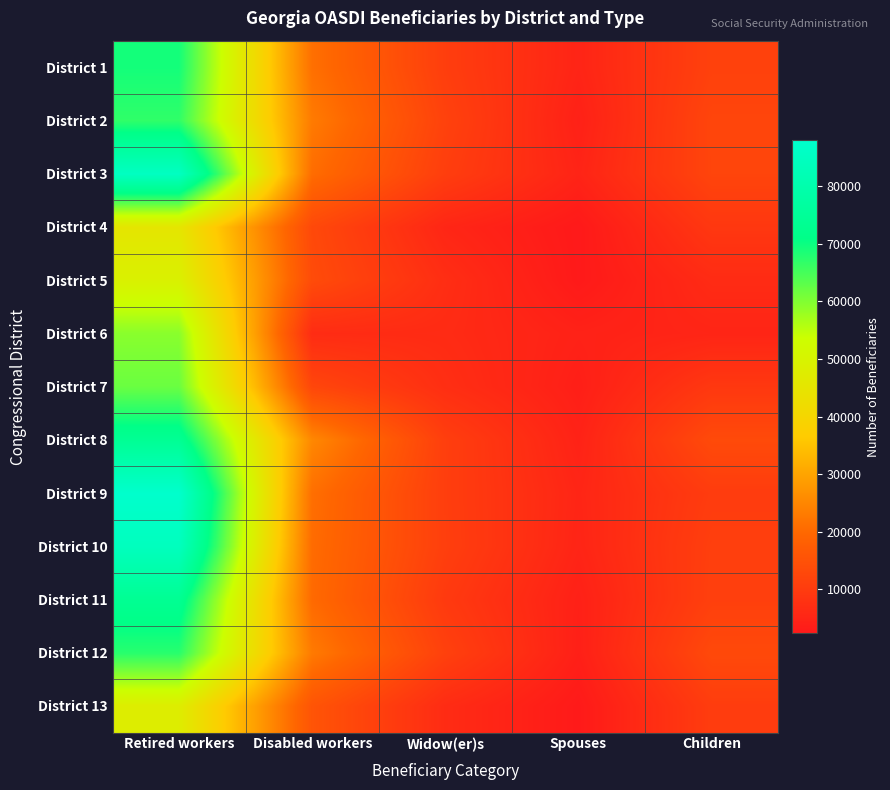

Which series has the largest total across all categories?

District 9